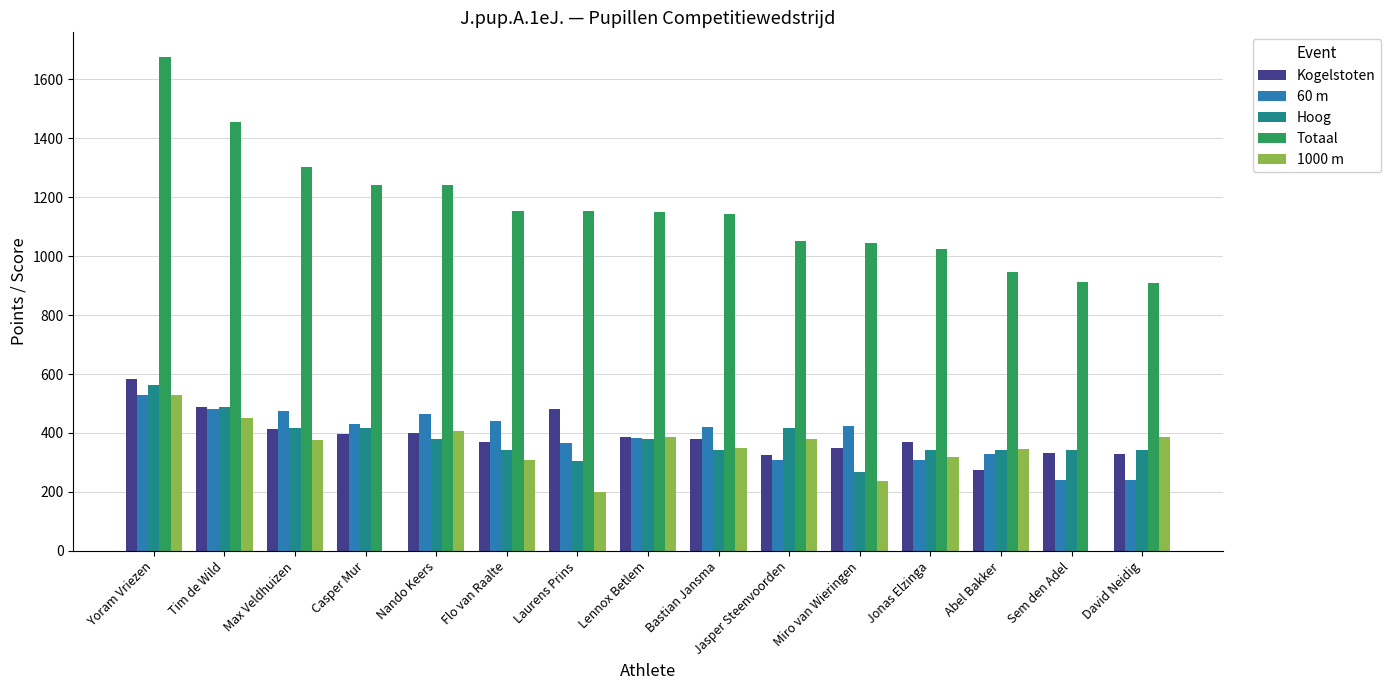

What is the sum of all 60 m values?

5843